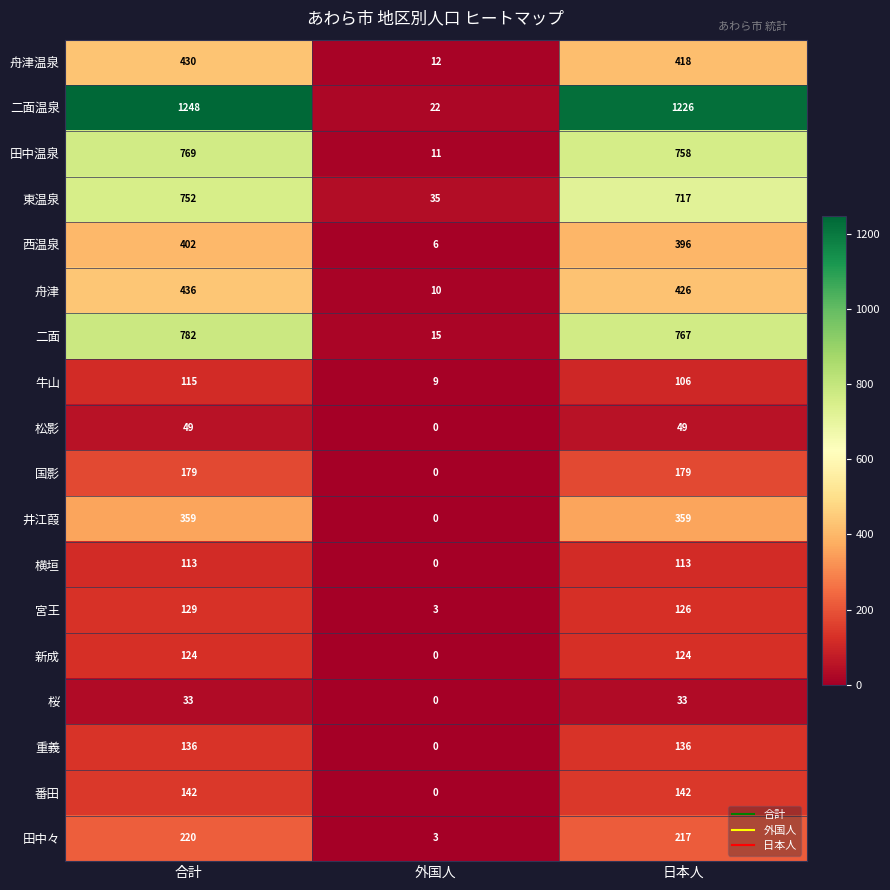

Rank the series at 日本人 from highest to lowest value.

二面温泉, 二面, 田中温泉, 東温泉, 舟津, 舟津温泉, 西温泉, 井江葭, 田中々, 国影, 番田, 重義, 宮王, 新成, 横垣, 牛山, 松影, 桜